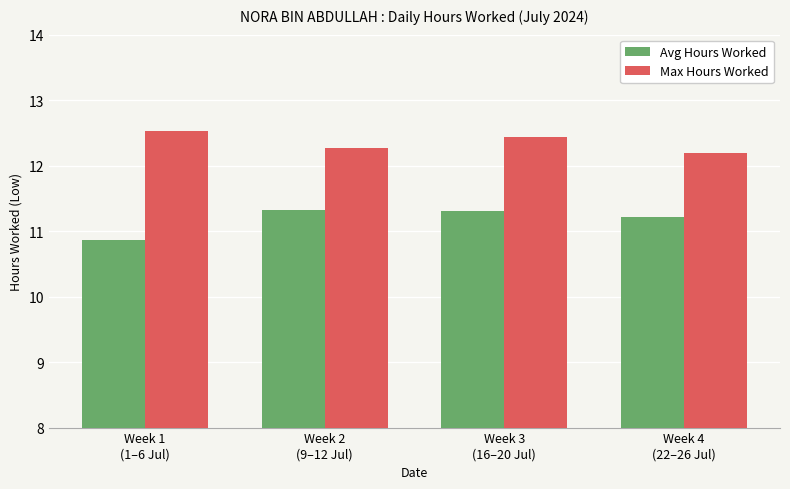

What is the label of the 1st bar from the right?

Week 4
(22–26 Jul)